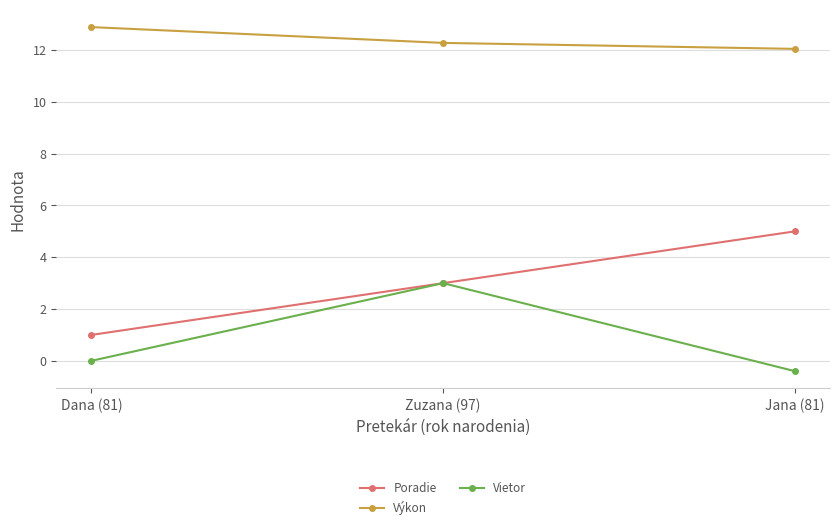

Reading left to right, transcribe all the data shown in this chart.

Poradie: Dana (81)=1.0	Zuzana (97)=3.0	Jana (81)=5.0
Výkon: Dana (81)=12.9	Zuzana (97)=12.3	Jana (81)=12.1
Vietor: Dana (81)=0.0	Zuzana (97)=3.0	Jana (81)=-0.4